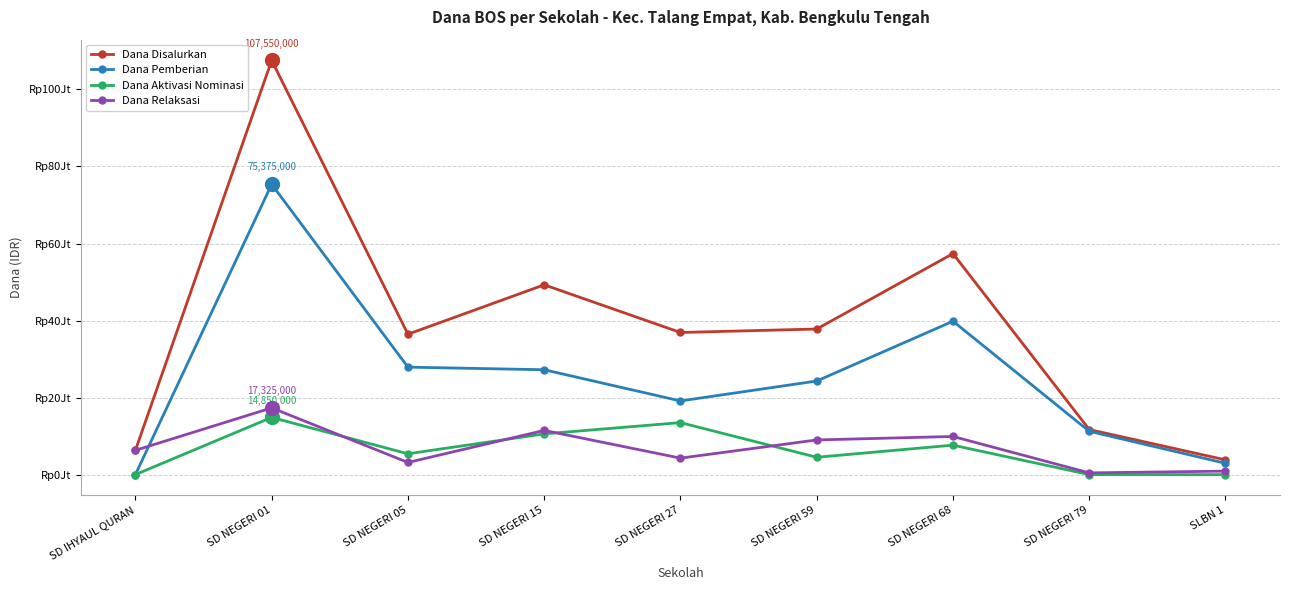

Where does the Dana Disalurkan series first go above 36900000?

SD NEGERI 01